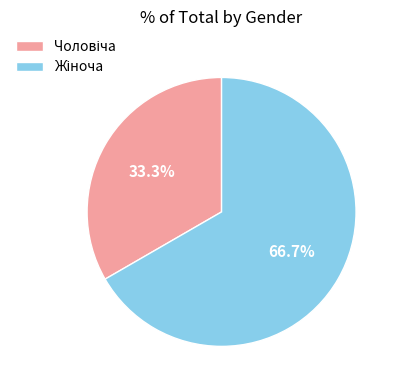

How many slices are in this pie chart?

2